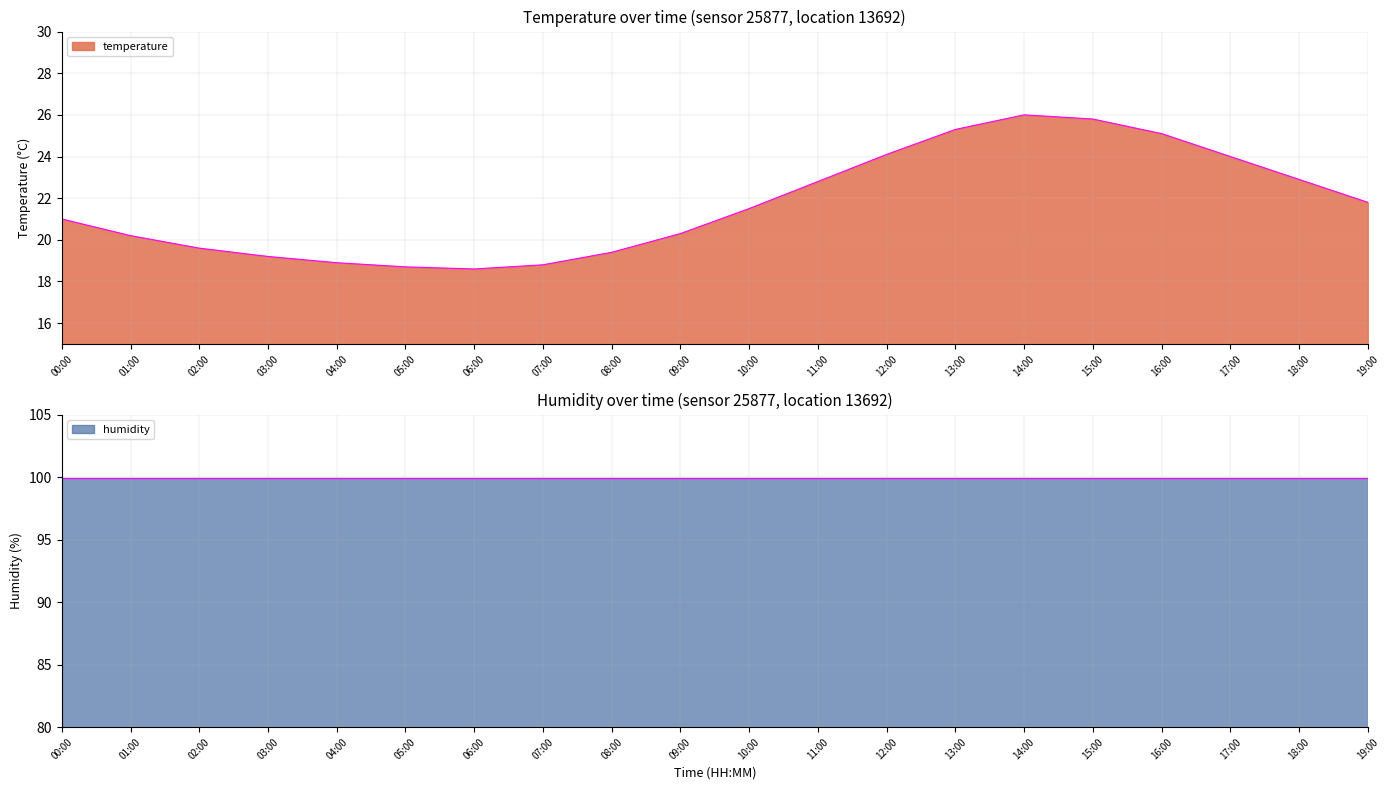

List the labels in order of value, largest first.

14:00, 15:00, 13:00, 16:00, 12:00, 17:00, 18:00, 11:00, 19:00, 10:00, 00:00, 09:00, 01:00, 02:00, 08:00, 03:00, 04:00, 07:00, 05:00, 06:00